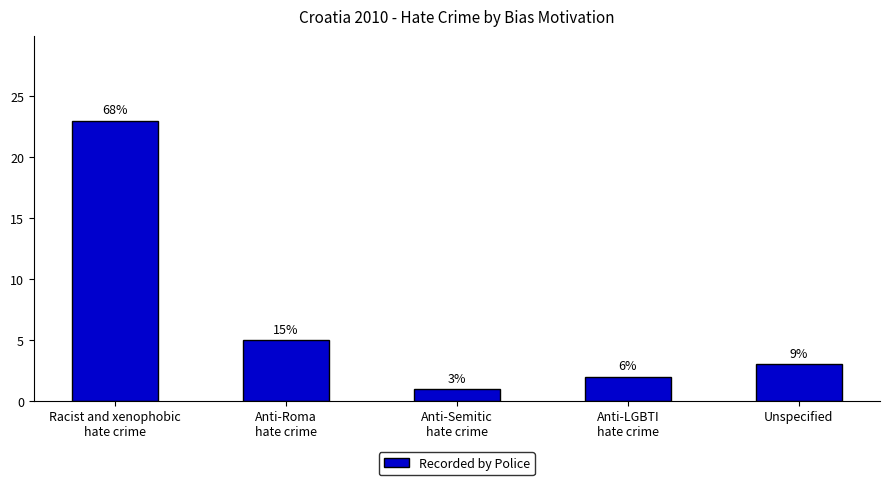

List the labels in order of value, largest first.

Racist and xenophobic
hate crime, Anti-Roma
hate crime, Unspecified, Anti-LGBTI
hate crime, Anti-Semitic
hate crime